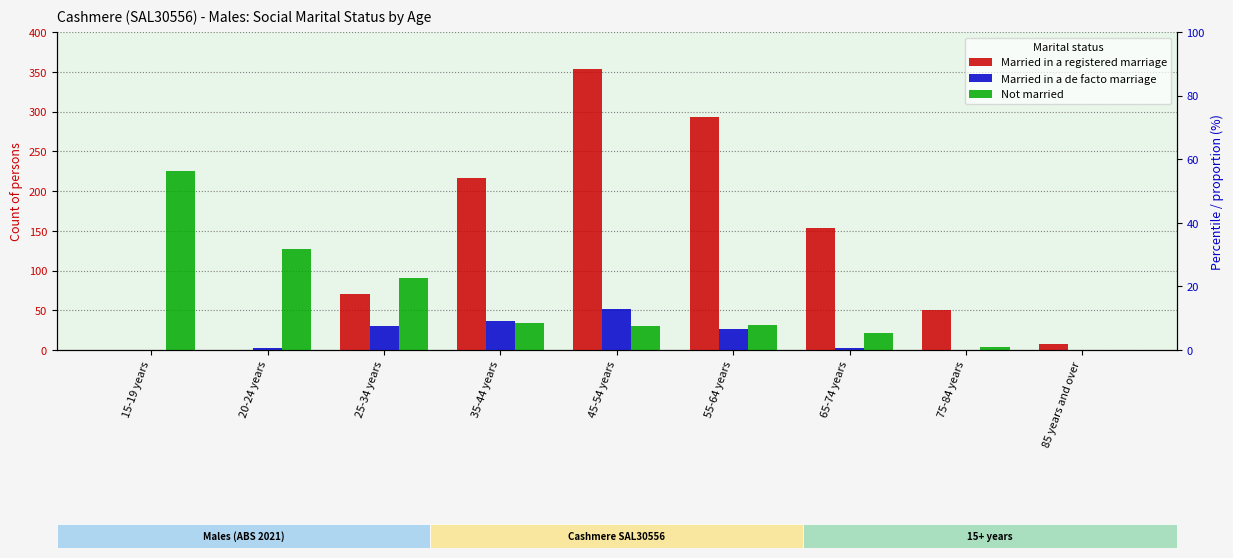

How many groups of bars are there?

9